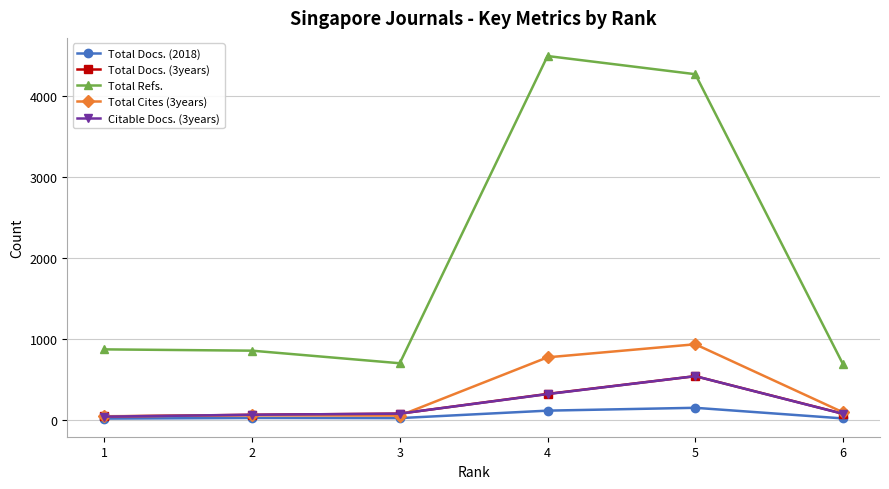

True or false: Total Docs. (2018) has more than 2 points higher than both neighbors.

False